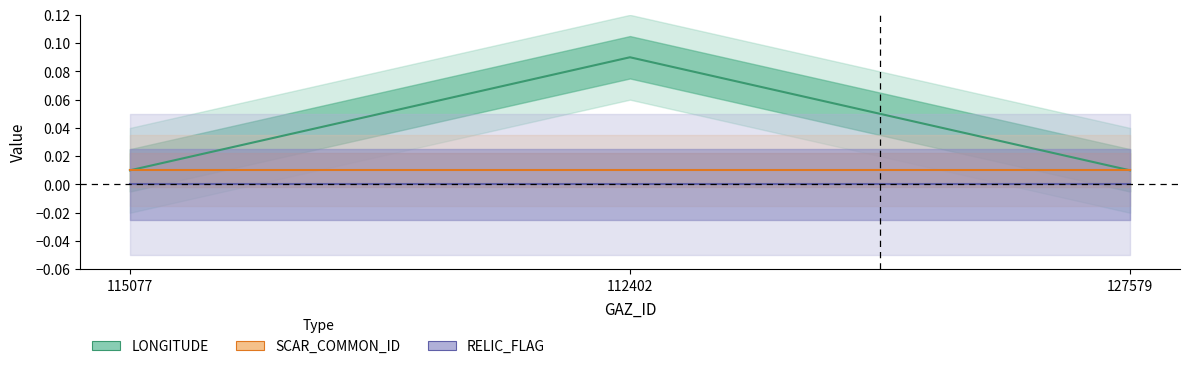

Reading left to right, list all the values displayed in this chart.

LONGITUDE: 0.0	0.1	0.0
SCAR_COMMON_ID: 0.0	0.0	0.0
RELIC_FLAG: 0.0	0.0	0.0